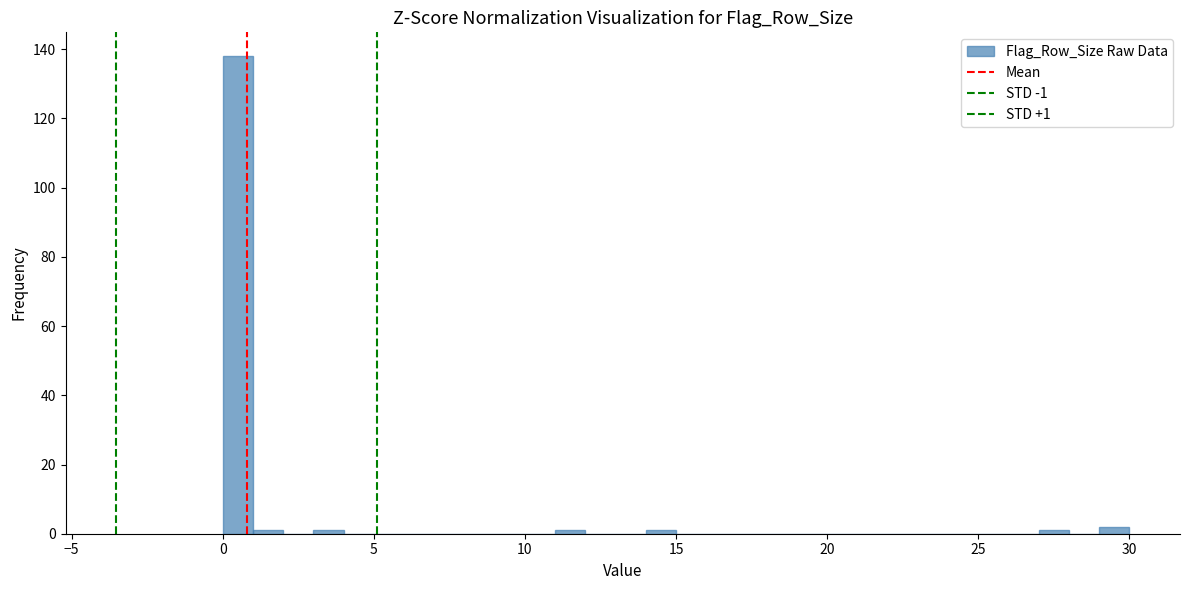

Around what value on the x-axis is the tallest bar? Give the approximate position of its centre, as read against the axis.

0.5